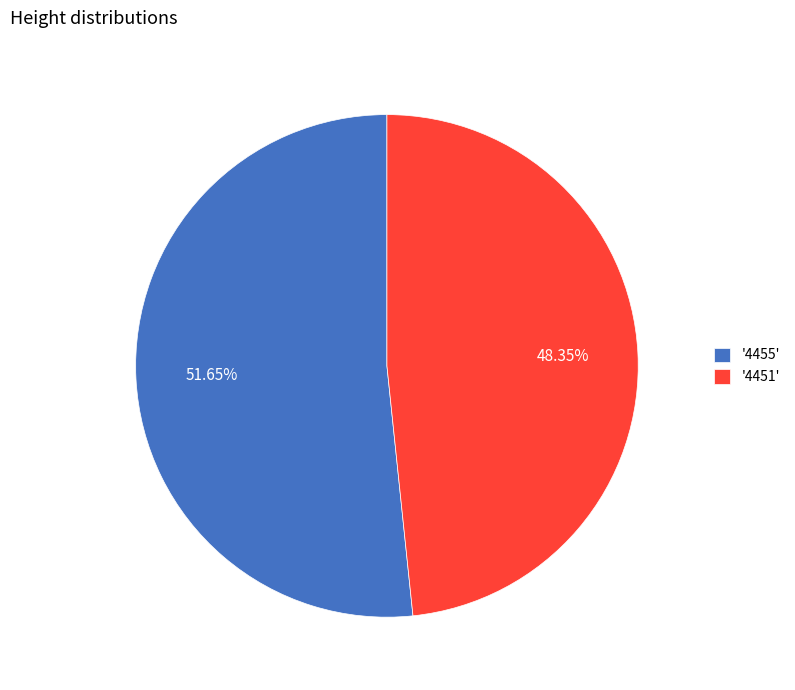

Combined, do '4451' and '4455' account for over 50%?

Yes